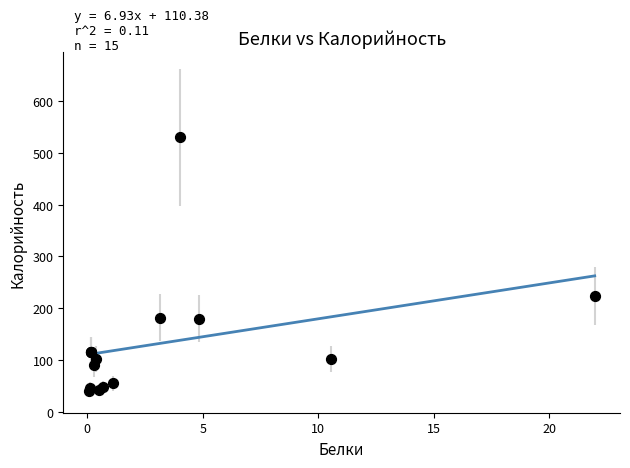

What Y value in the scatter plot is closest to 284?

223.6